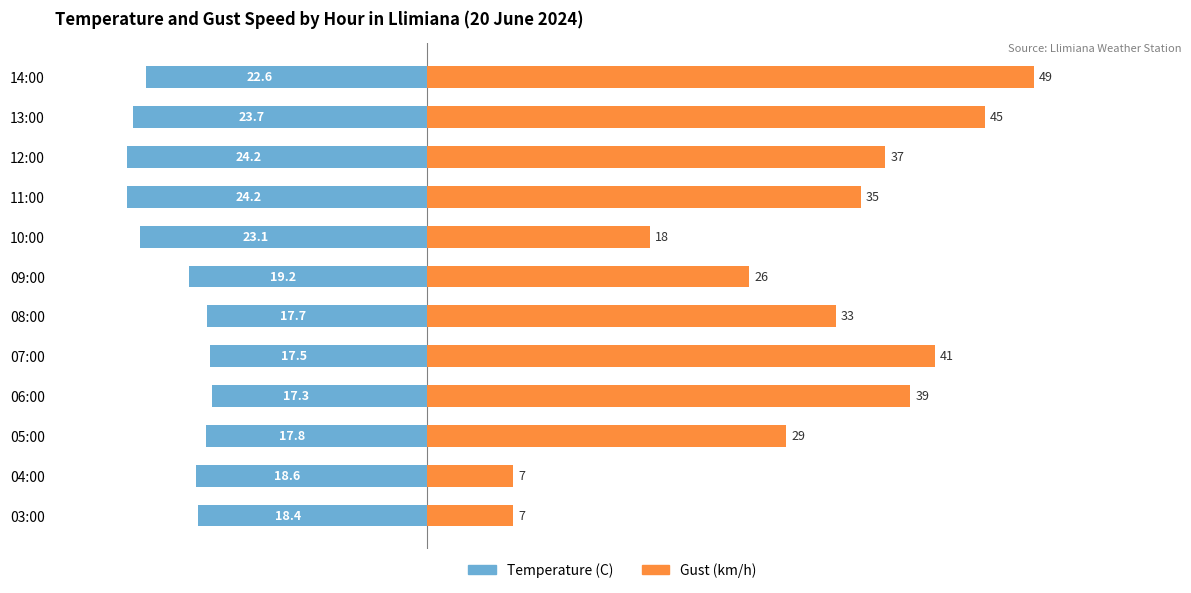

Reading right to left, list all the values displayed in this chart.

Temperature (C): -18.4	-18.6	-17.8	-17.3	-17.5	-17.7	-19.2	-23.1	-24.2	-24.2	-23.7	-22.6
Gust (km/h): 7.0	7.0	29.0	39.0	41.0	33.0	26.0	18.0	35.0	37.0	45.0	49.0